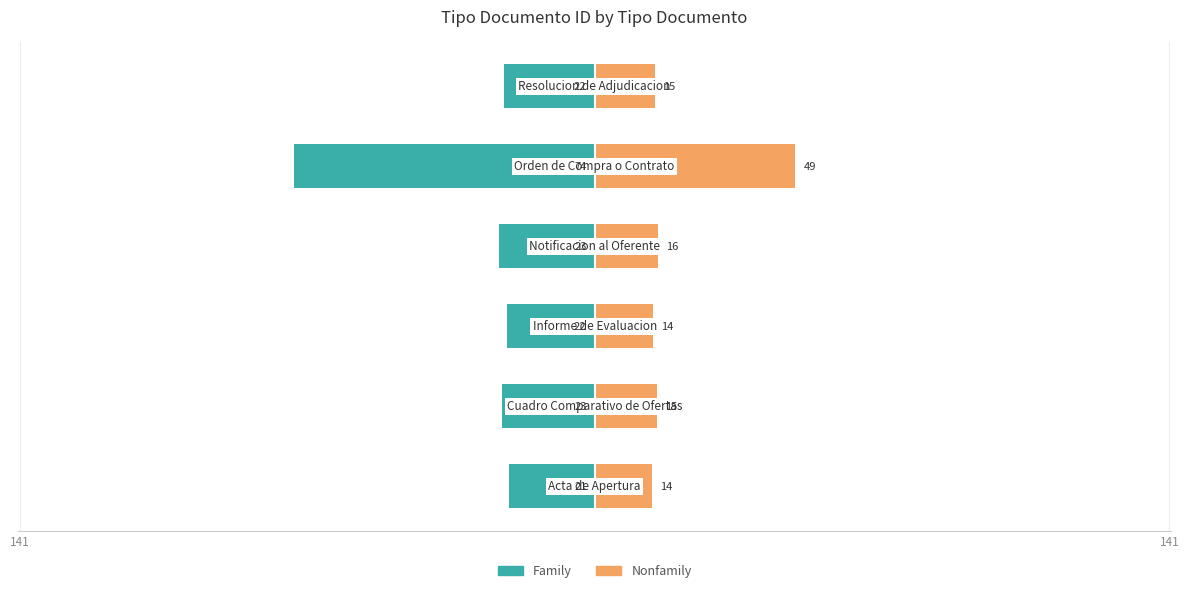

The value of Nonfamily at 141 is 24.1. True or false?

False